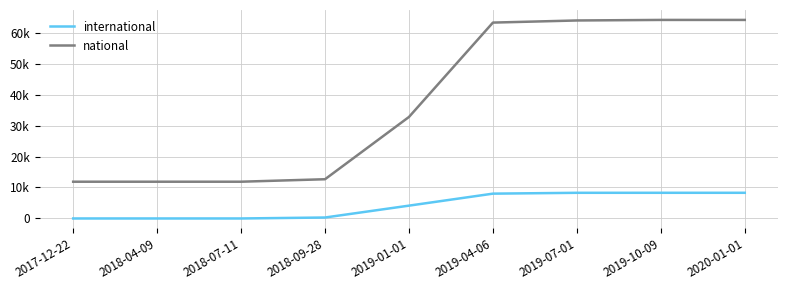

Reading left to right, extract all data points from this chart.

international: 0	0	0	307	4139	8012	8285	8288	8288
national: 11866	11866	11866	12665	32768	63234	63918	64094	64094